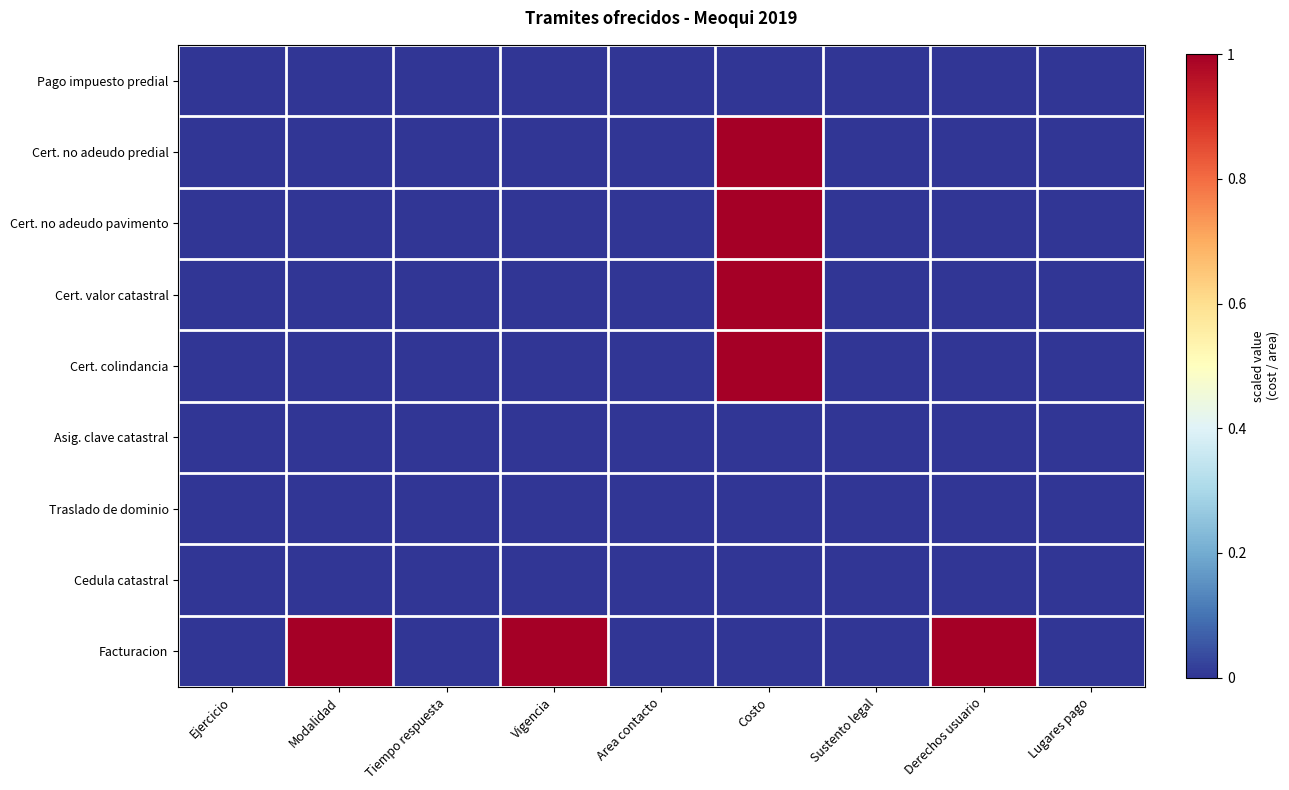

At which category is the sum across all series the highest?

Costo